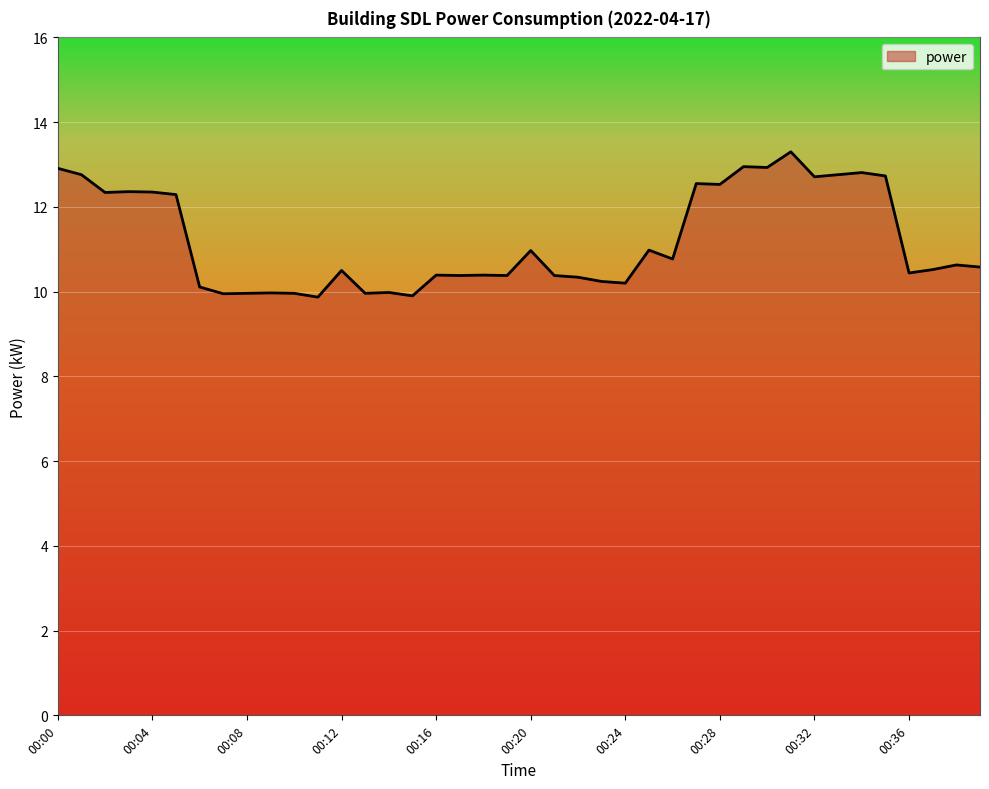

What is the minimum value shown in the chart?

9.9